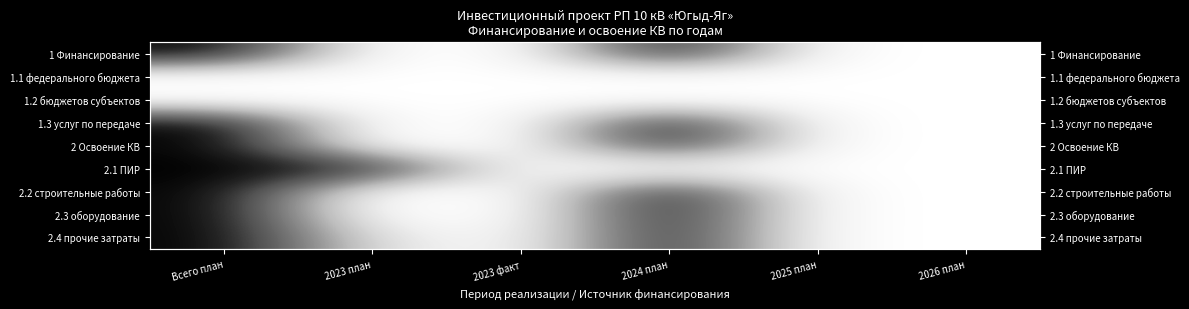

True or false: 1 Финансирование has a value of 0.4 at 2024 план.

False